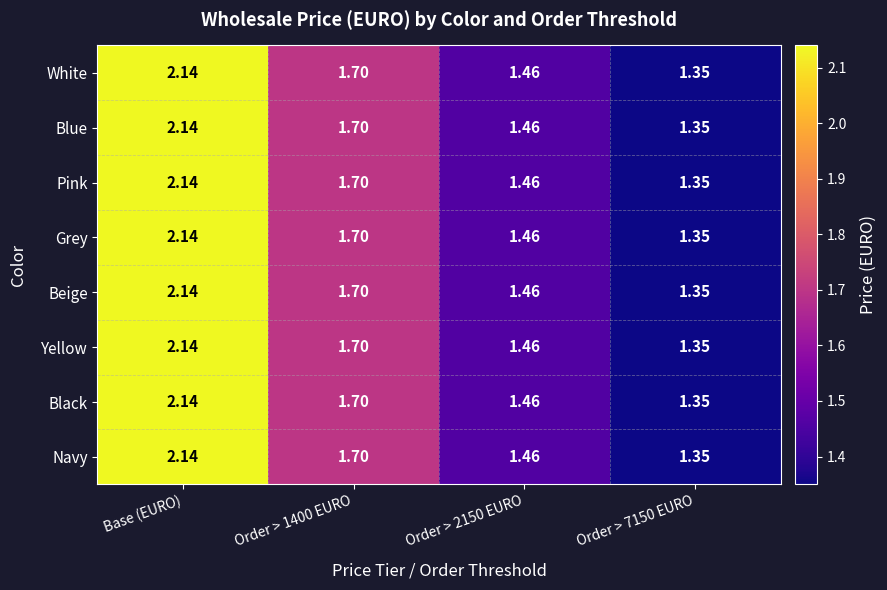

At how many categories does at least one series exceed 2?

1